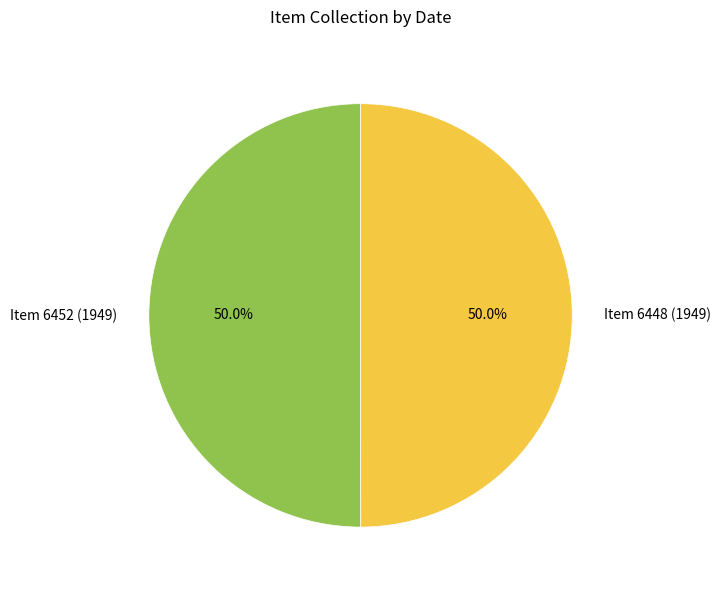

The Item 6448 (1949) slice represents 50% of the pie. True or false?

True